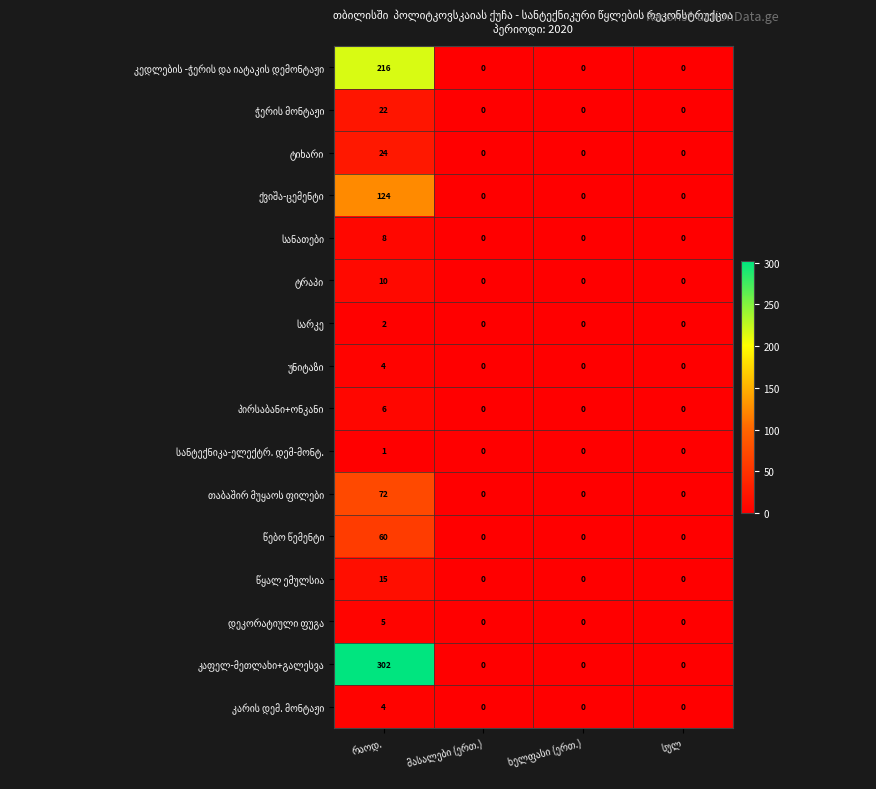

The value of თაბაშირ მუყაოს ფილები at ხელფასი (ერთ.) is -42. True or false?

False